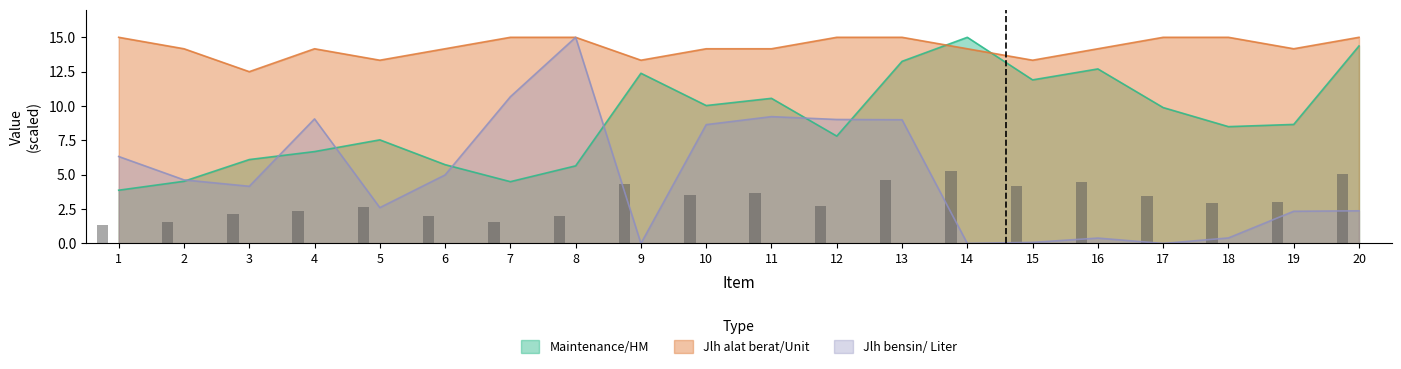

What is the value of the Maintenance/HM bar at the 6th from the left?

5.7